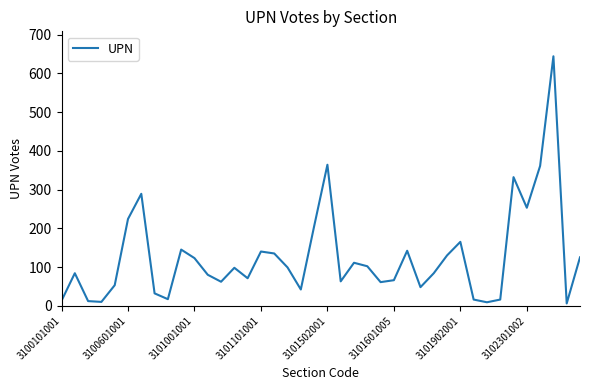

What is the greatest value displayed?

644